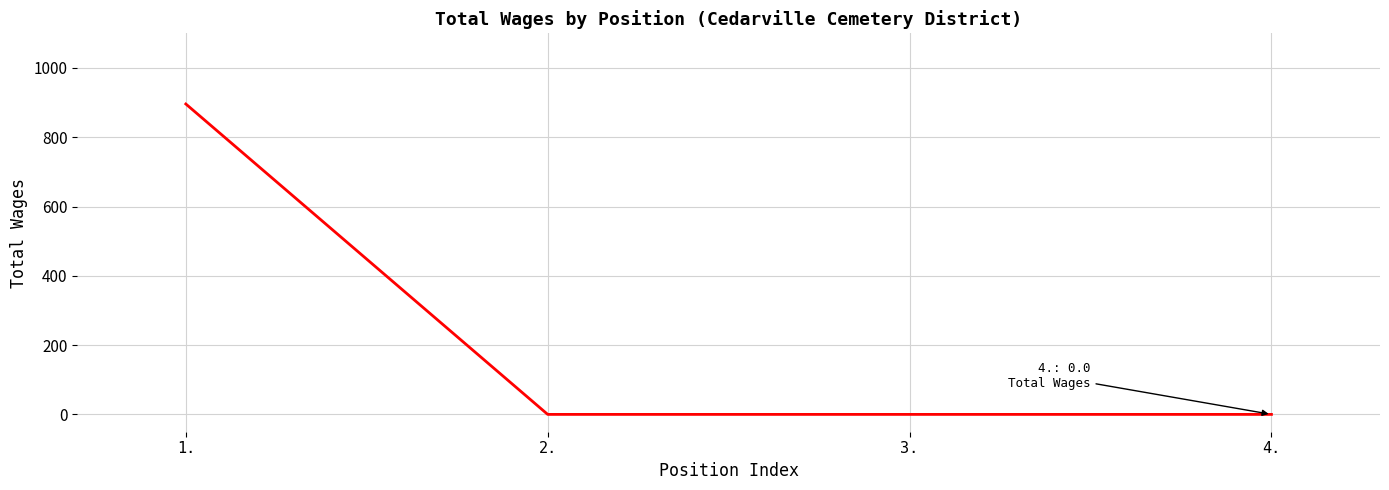

Reading left to right, list all the values displayed in this chart.

896	0	0	0